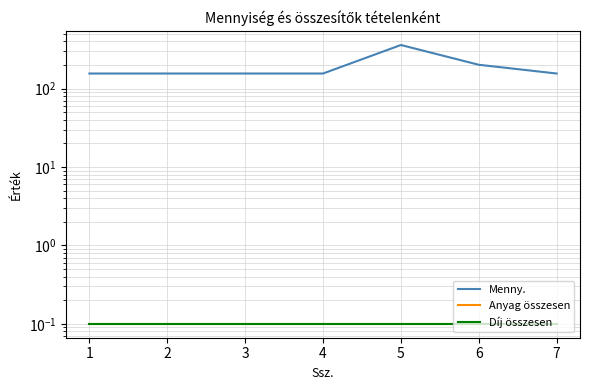

Which category has the lowest value in the Menny. series?

1